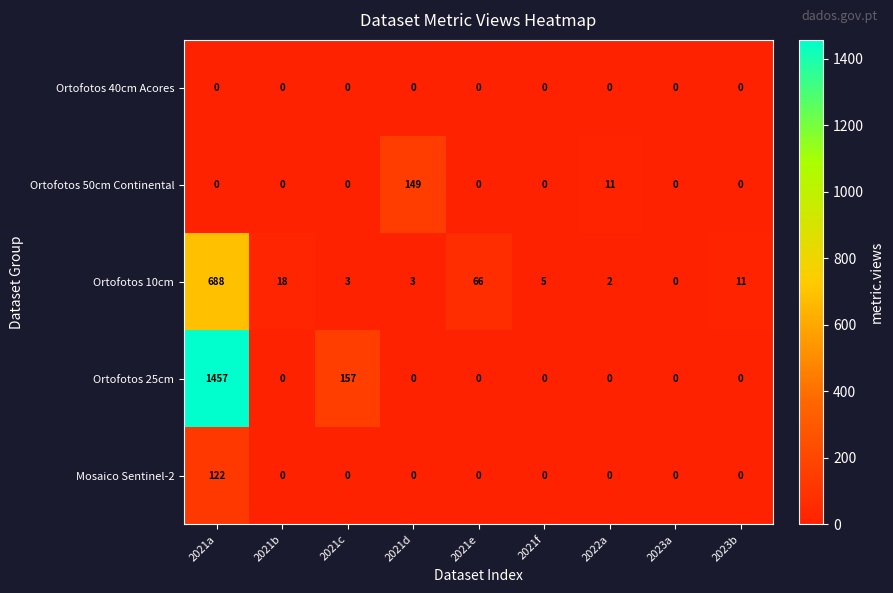

List the series in order of their peak value, lowest first.

Ortofotos 40cm Acores, Mosaico Sentinel-2, Ortofotos 50cm Continental, Ortofotos 10cm, Ortofotos 25cm